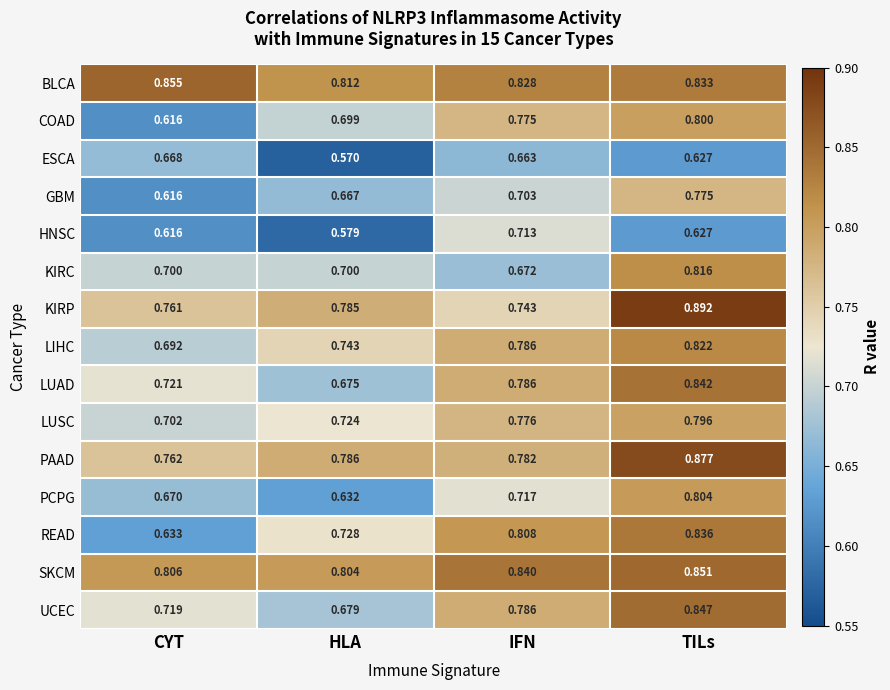

Which series has the widest spread of values?

READ